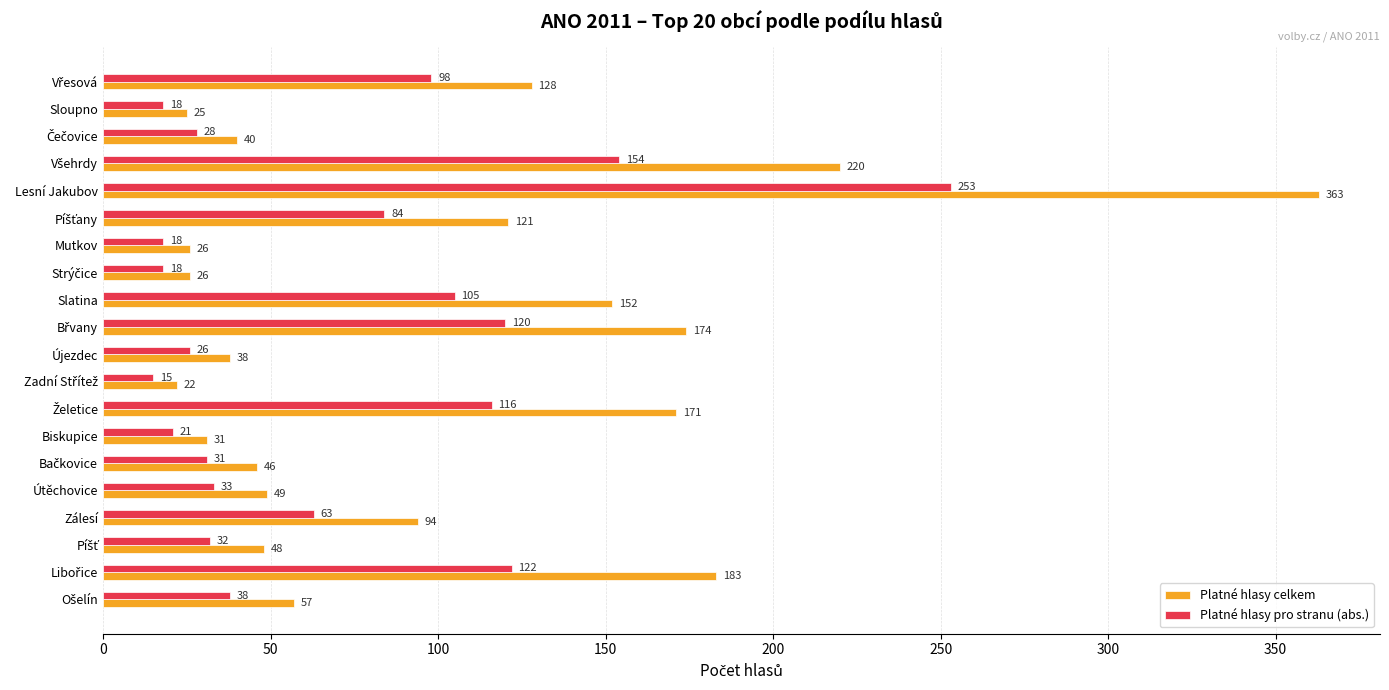

Rank the series by their average value, from highest to lowest.

Platné hlasy celkem, Platné hlasy pro stranu (abs.)